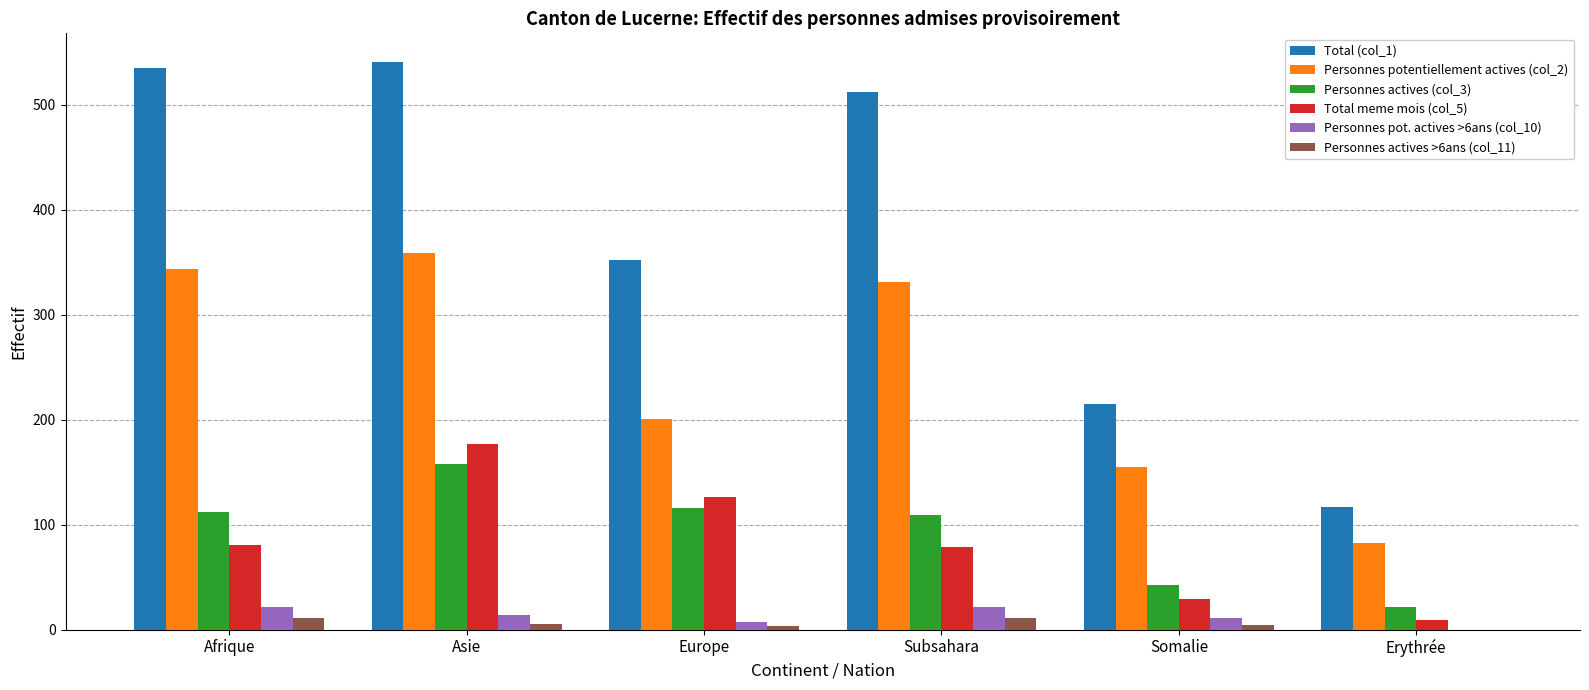

How many data points does each series have?

6